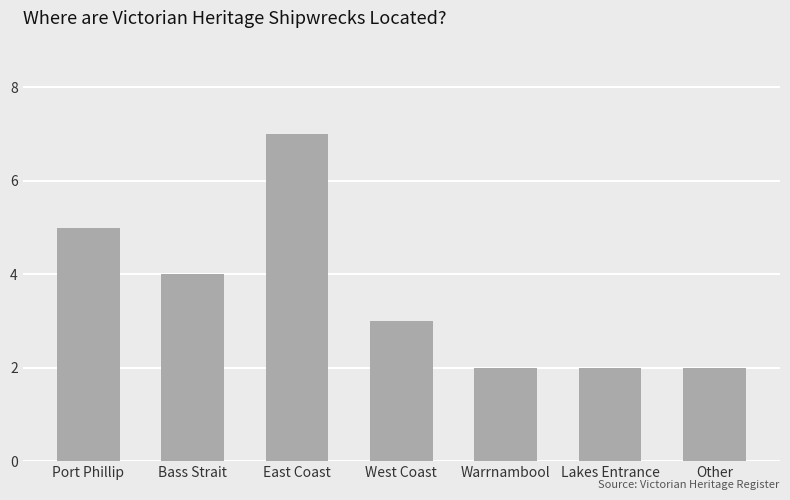

Reading left to right, transcribe all the data shown in this chart.

Port Phillip=5	Bass Strait=4	East Coast=7	West Coast=3	Warrnambool=2	Lakes Entrance=2	Other=2